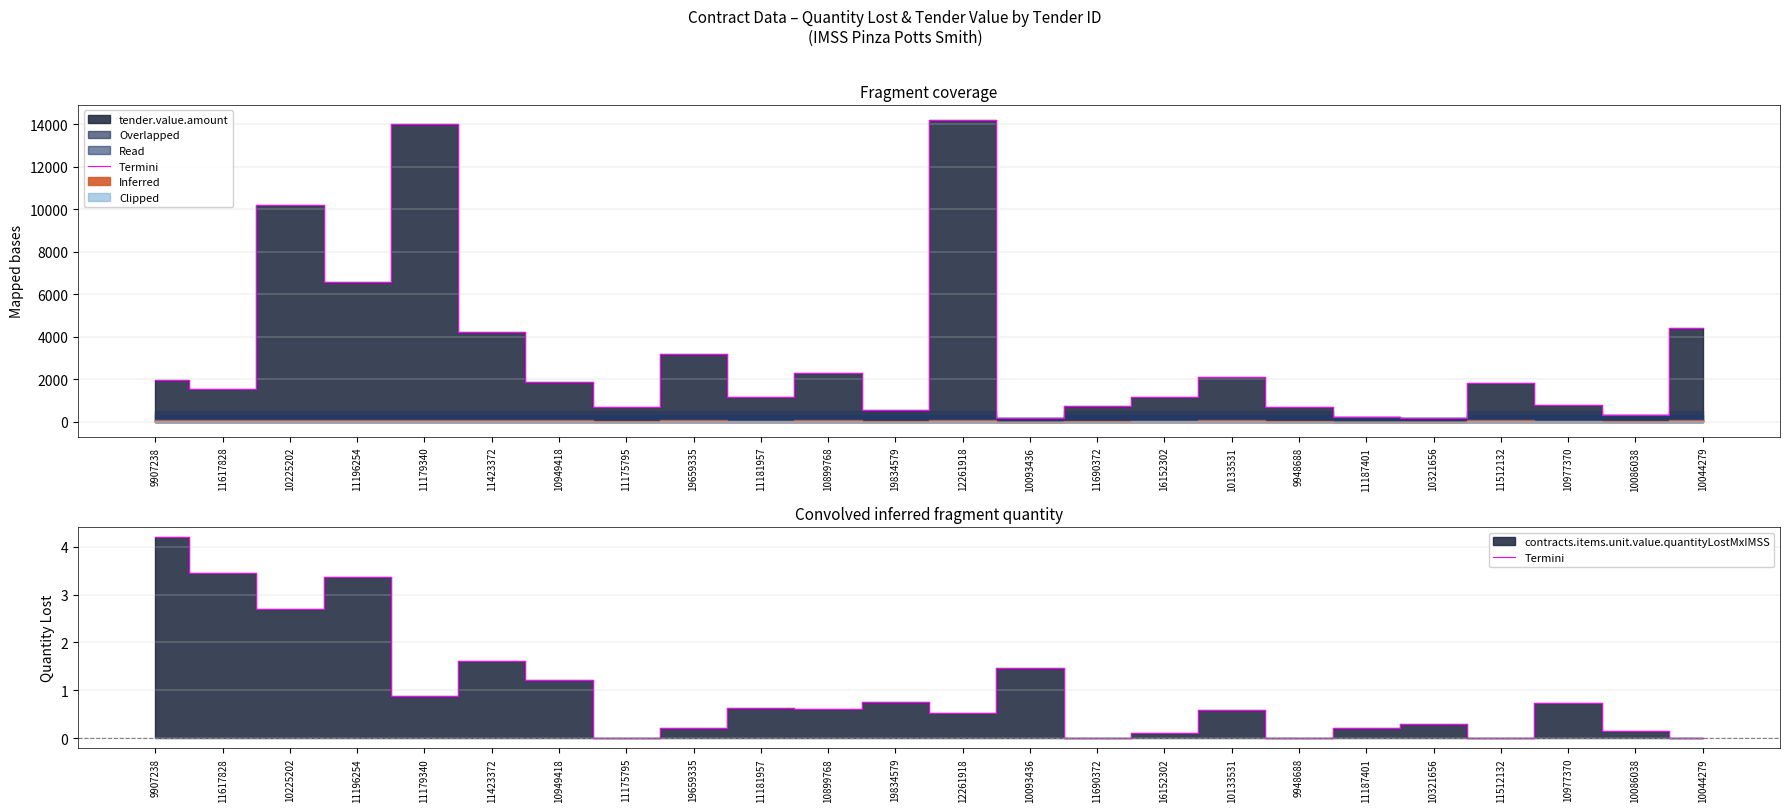

Reading left to right, list all the values displayed in this chart.

4.2	3.4	2.7	3.4	0.9	1.6	1.2	0.0	0.2	0.6	0.6	0.8	0.5	1.5	0.0	0.1	0.6	0.0	0.2	0.3	0.0	0.7	0.2	0.0